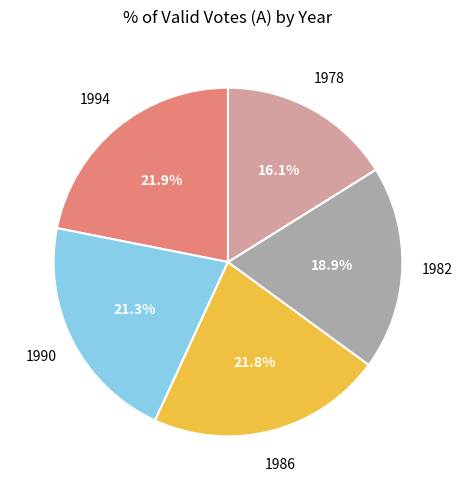

Is there any slice that represents more than half of the pie?

No